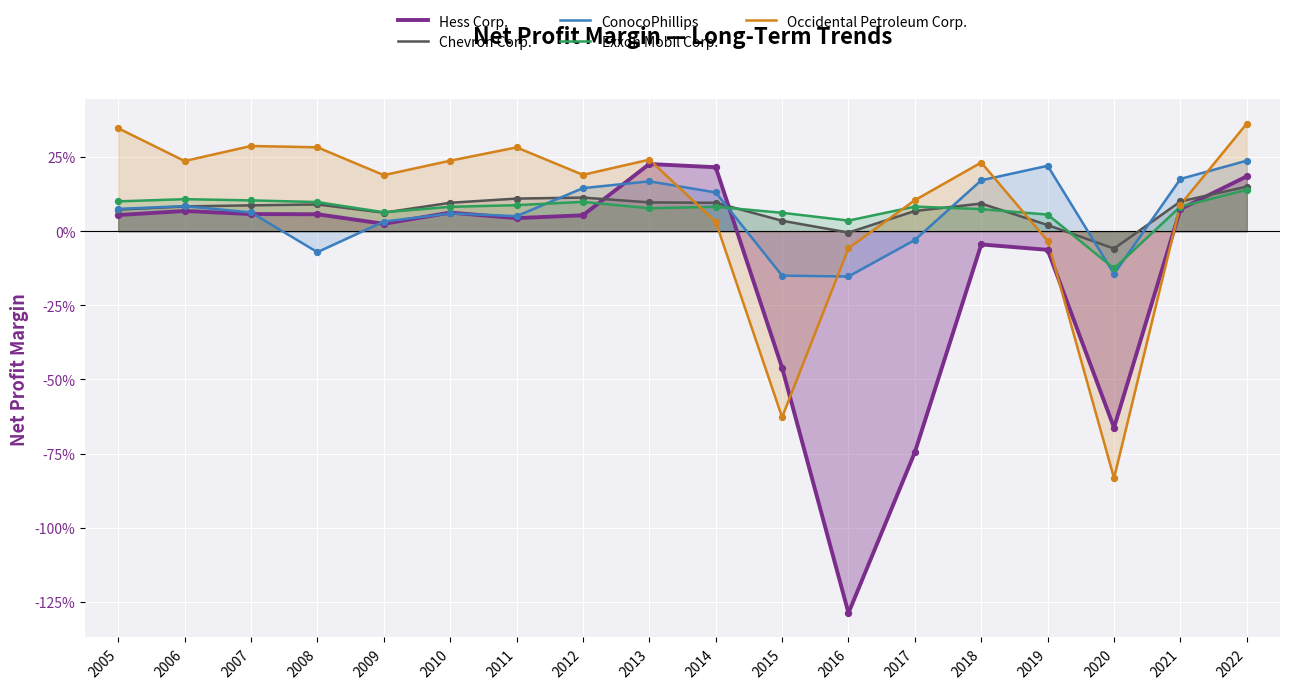

Which series has the largest Y range (max minus min)?

Hess Corp.